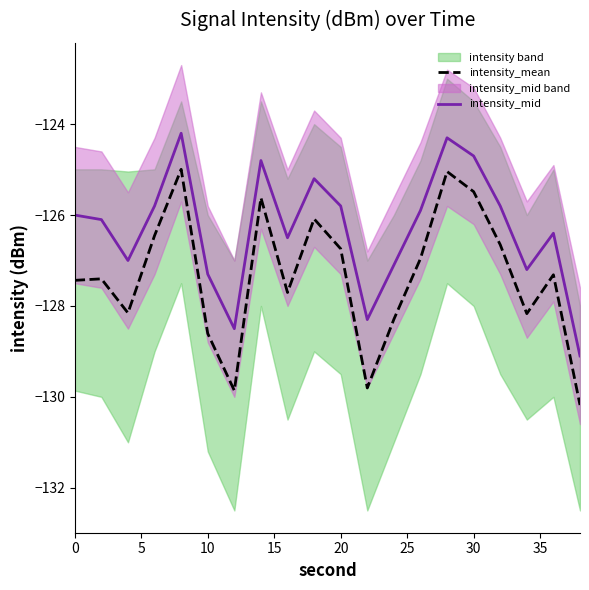

Is this an area chart (filled region under the line)?

No